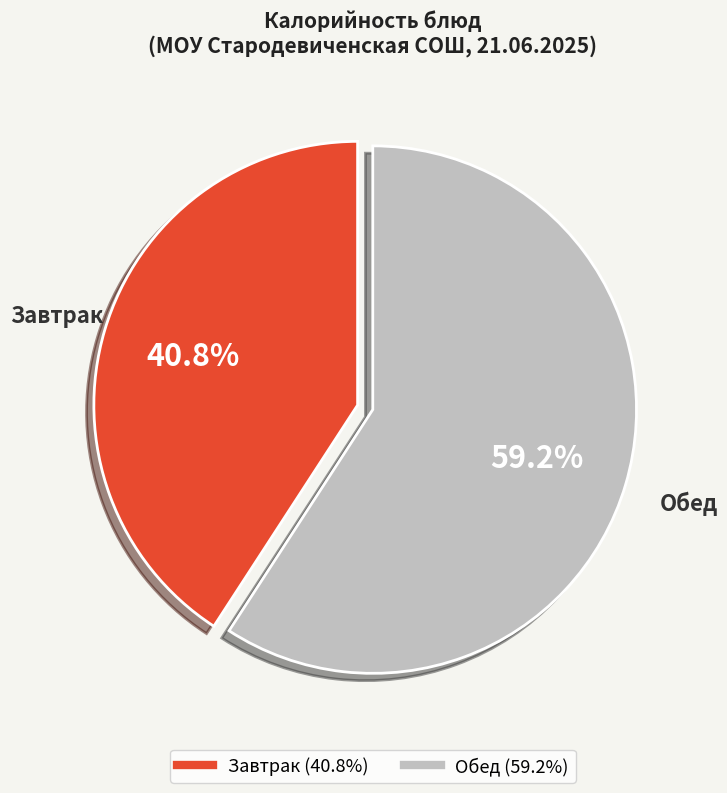

Is there a majority slice in this chart?

Yes